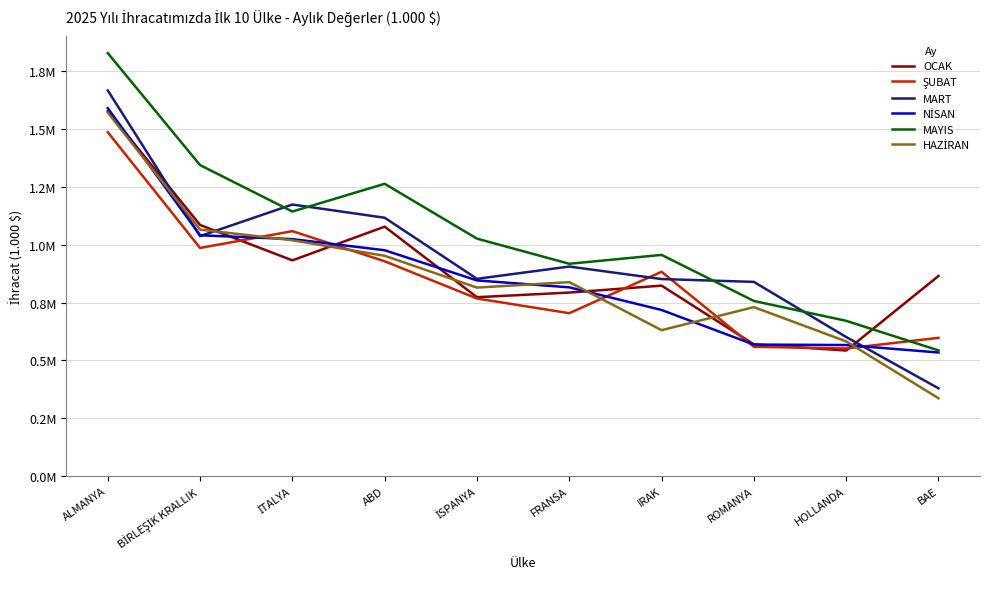

Which series has the widest spread of values?

MART